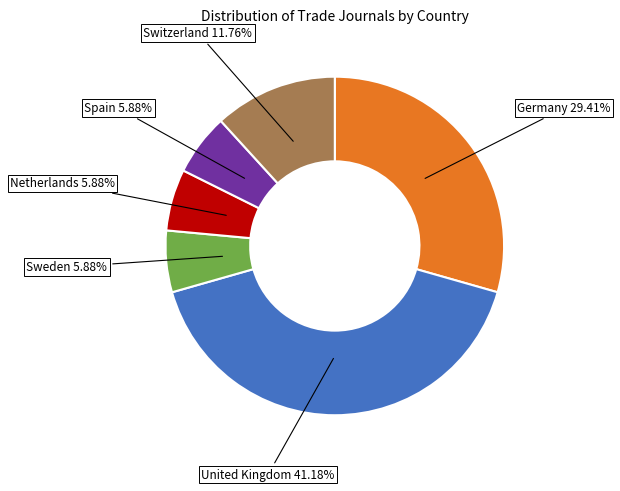

Is there any slice that represents more than half of the pie?

No